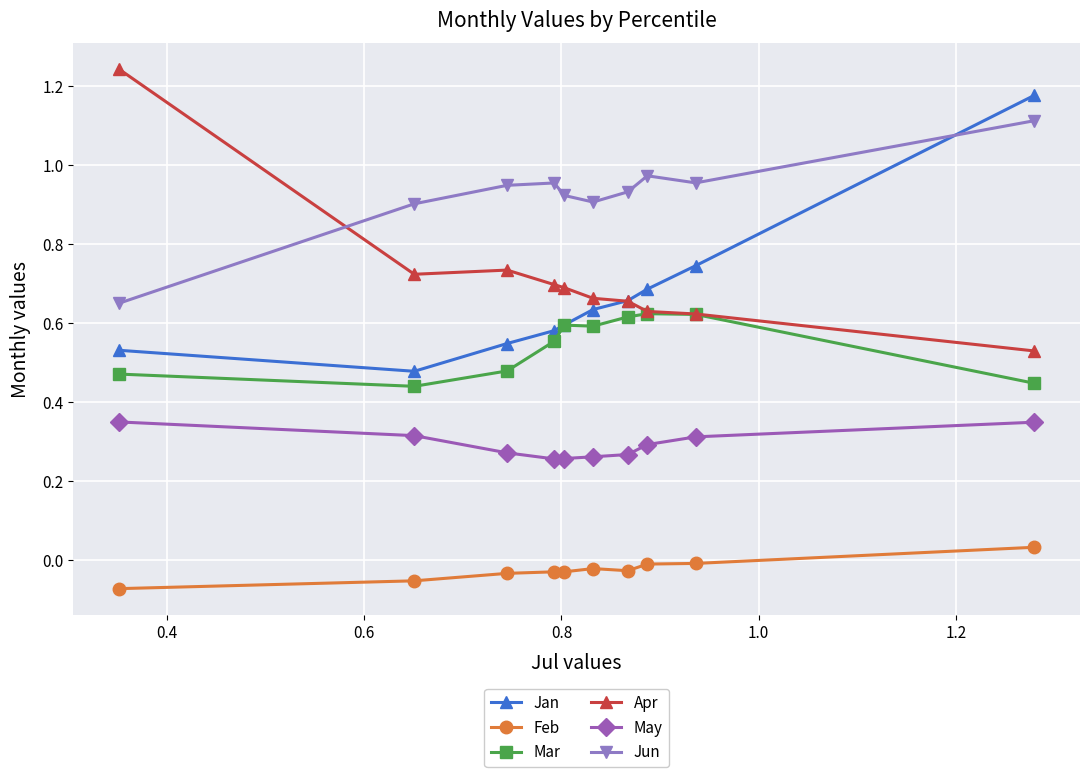

Rank the series by their maximum value, from lowest to highest.

Feb, May, Mar, Jun, Jan, Apr